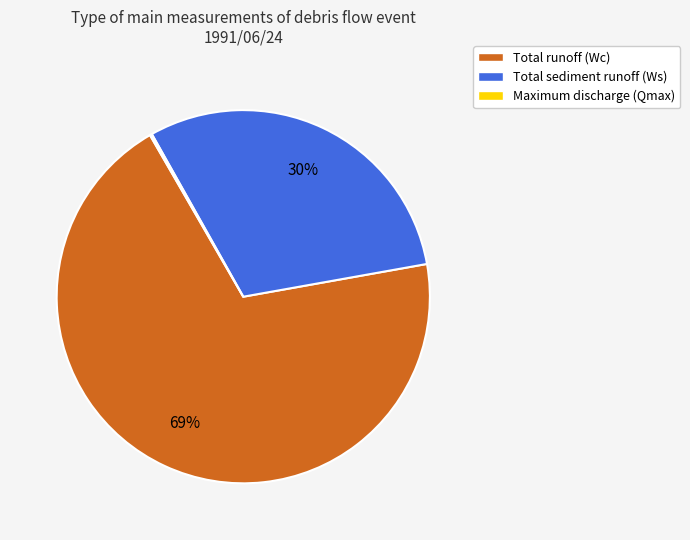

Between Total sediment runoff (Ws) and Total runoff (Wc), which is larger?

Total runoff (Wc)